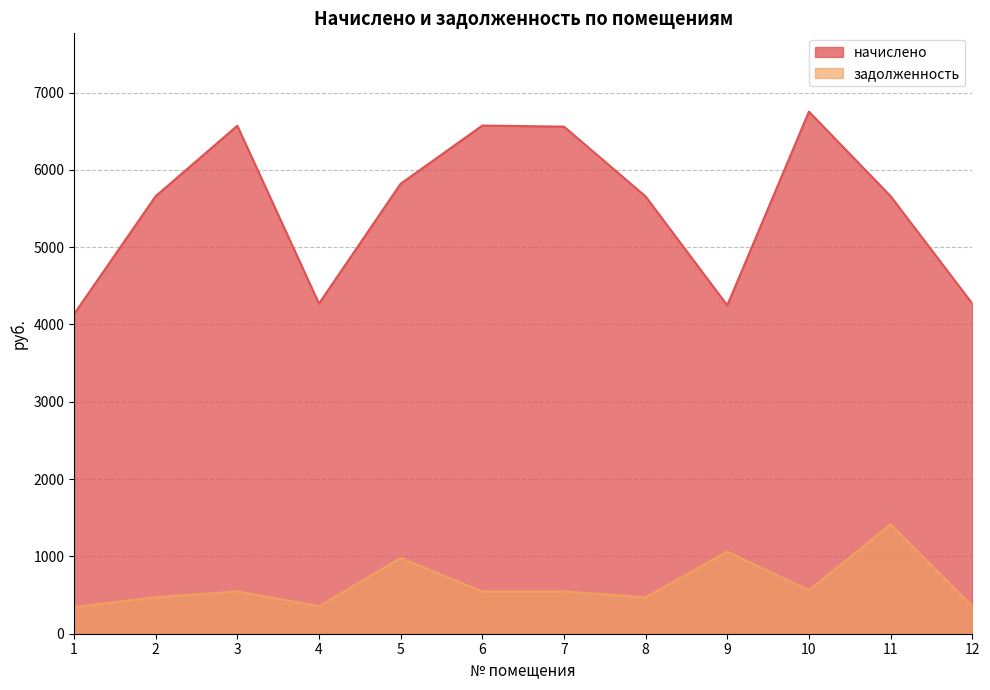

Rank the categories by задолженность value from lowest to highest.

1, 4, 12, 8, 2, 7, 3, 6, 10, 5, 9, 11